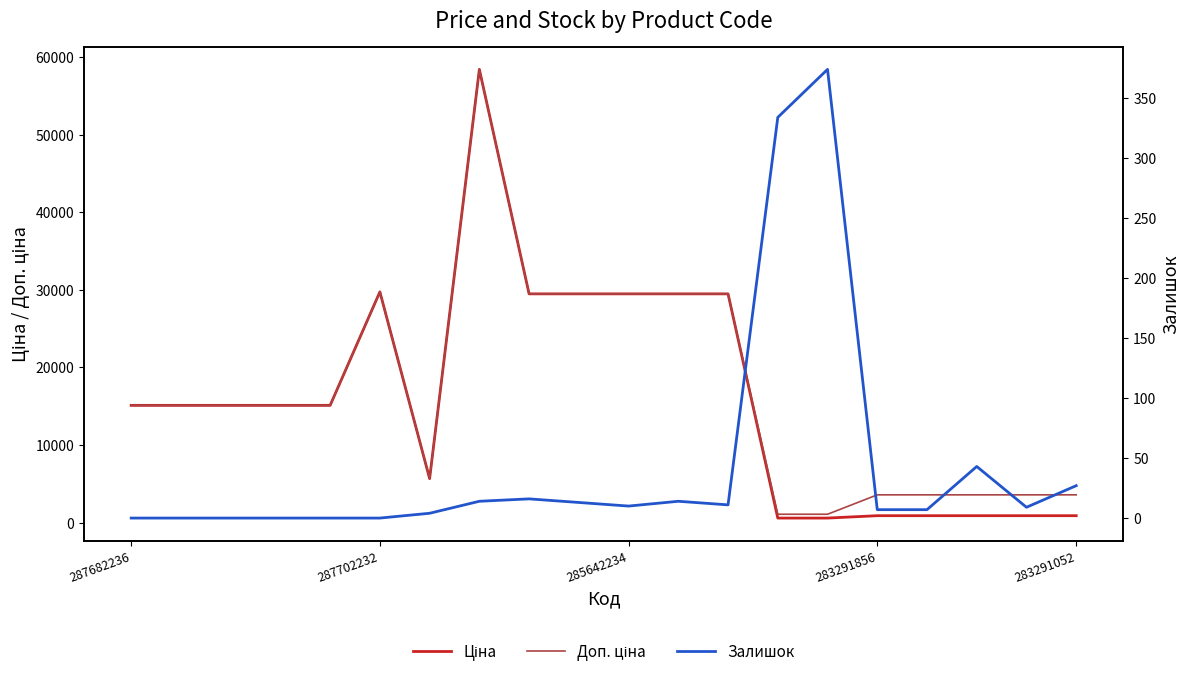

At which category does Ціна reach its first local peak?

287702232